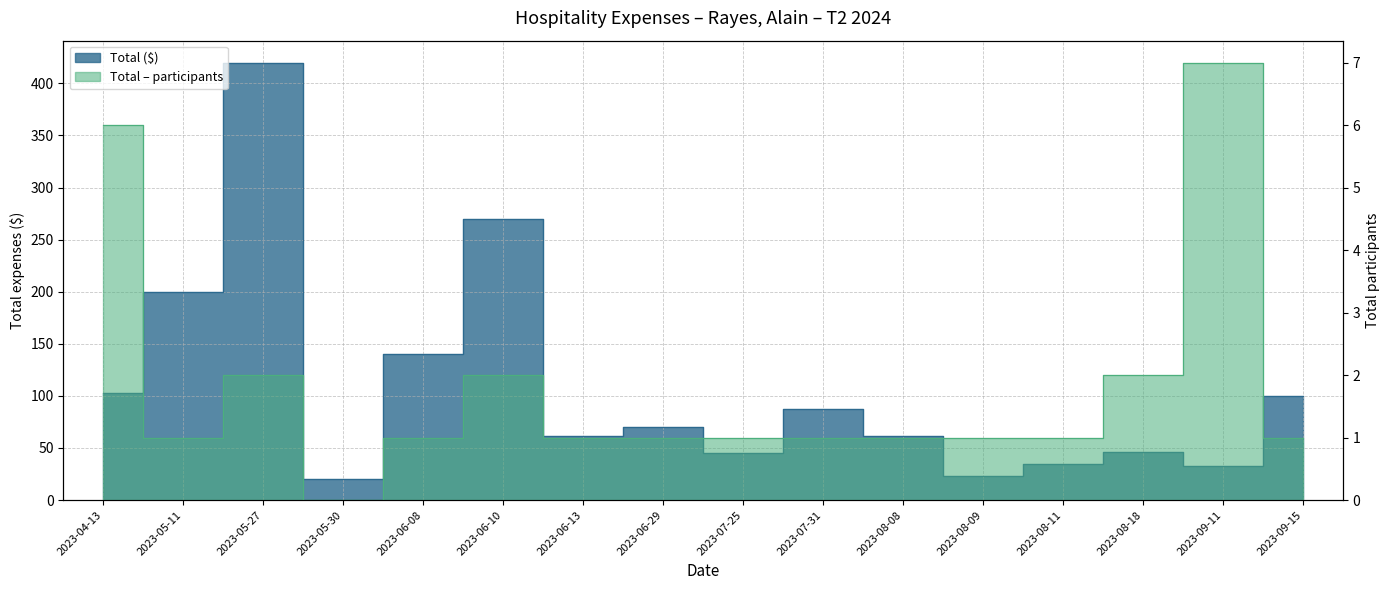

What is the total value across all series at 2023-04-13?

108.9